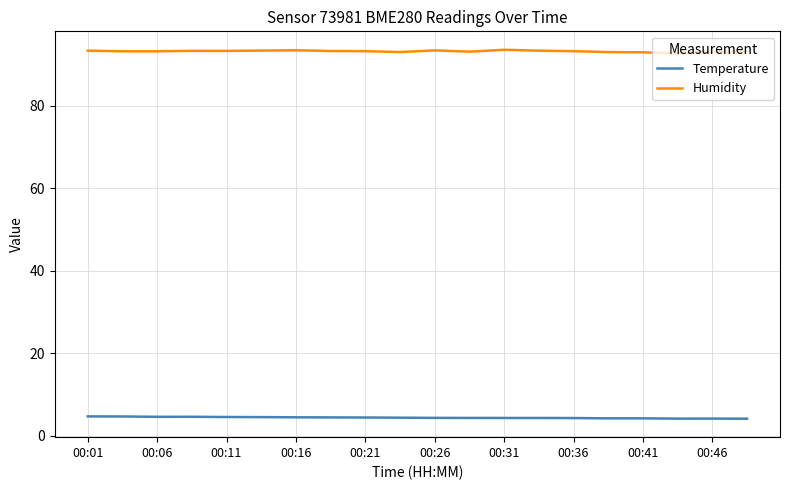

List the series in order of their peak value, lowest first.

Temperature, Humidity